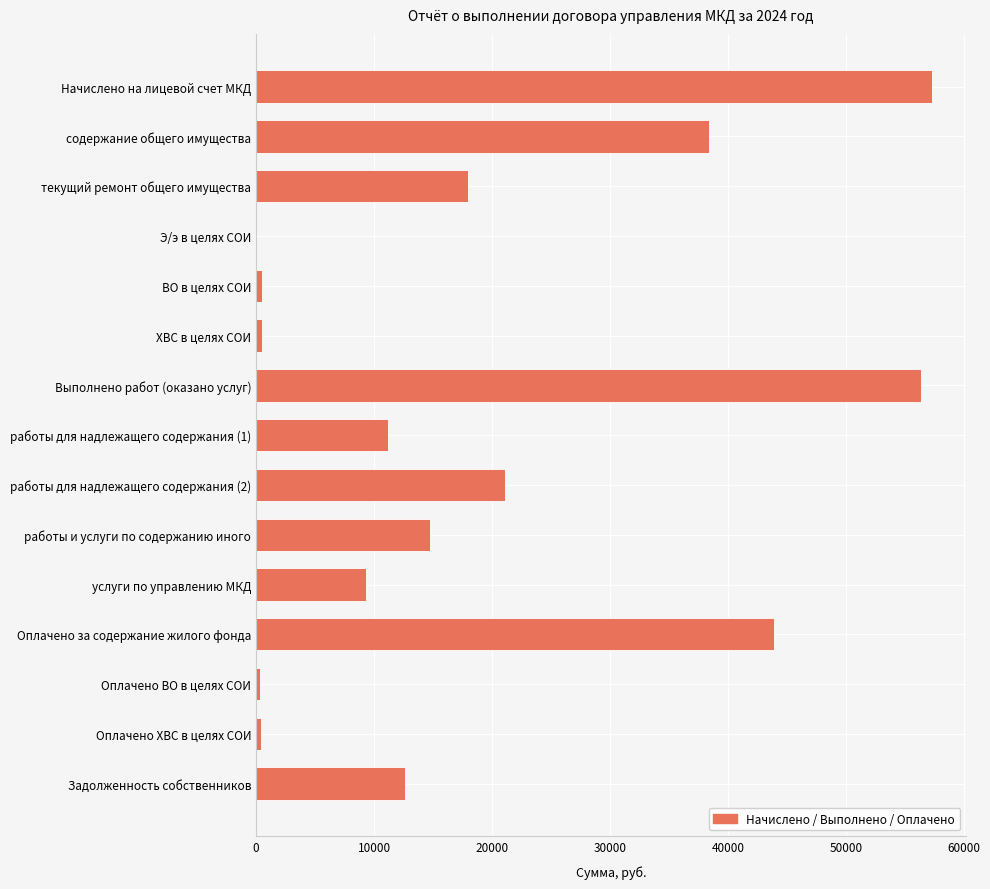

The chart shows a value of 6269.6 at работы и услуги по содержанию иного. True or false?

False